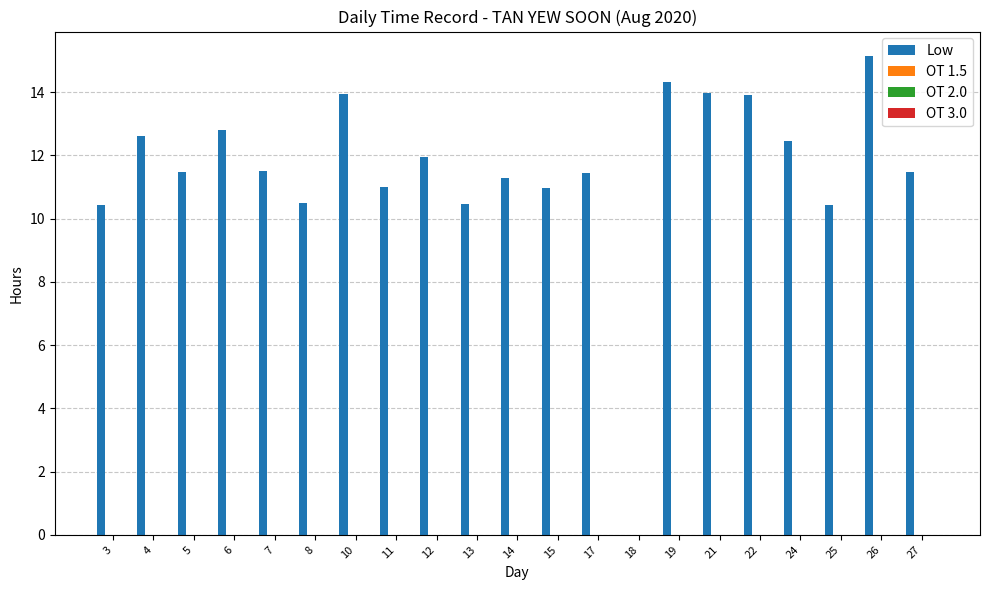

What is the sum of all values?

242.1